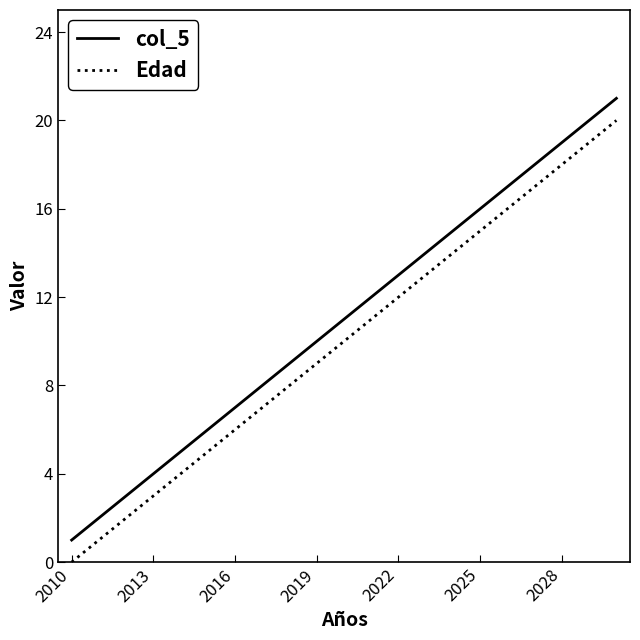

True or false: Edad has more than 1 interior local peaks.

False